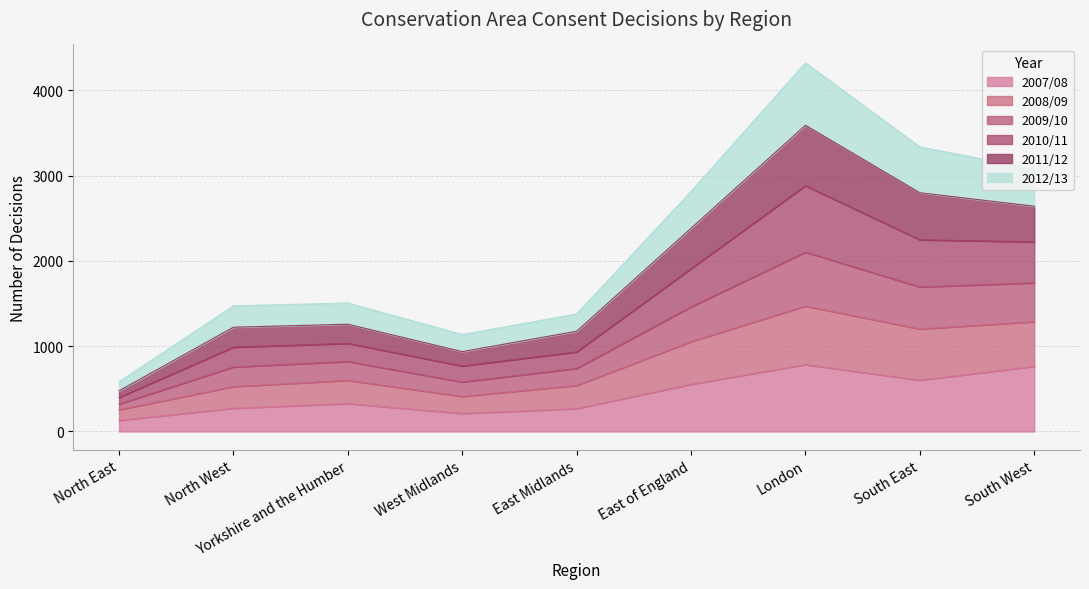

Where is the first local minimum for 2007/08?

West Midlands